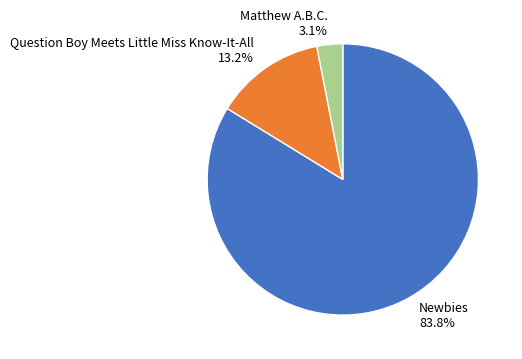

What portion of the pie excludes Question Boy Meets Little Miss Know-It-All?

86.8%